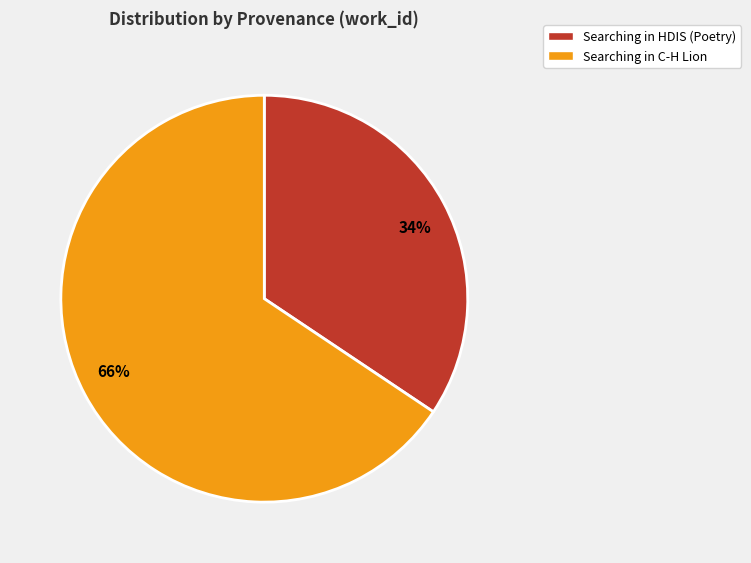

Is the sum of Searching in HDIS (Poetry) and Searching in C-H Lion greater than half?

Yes